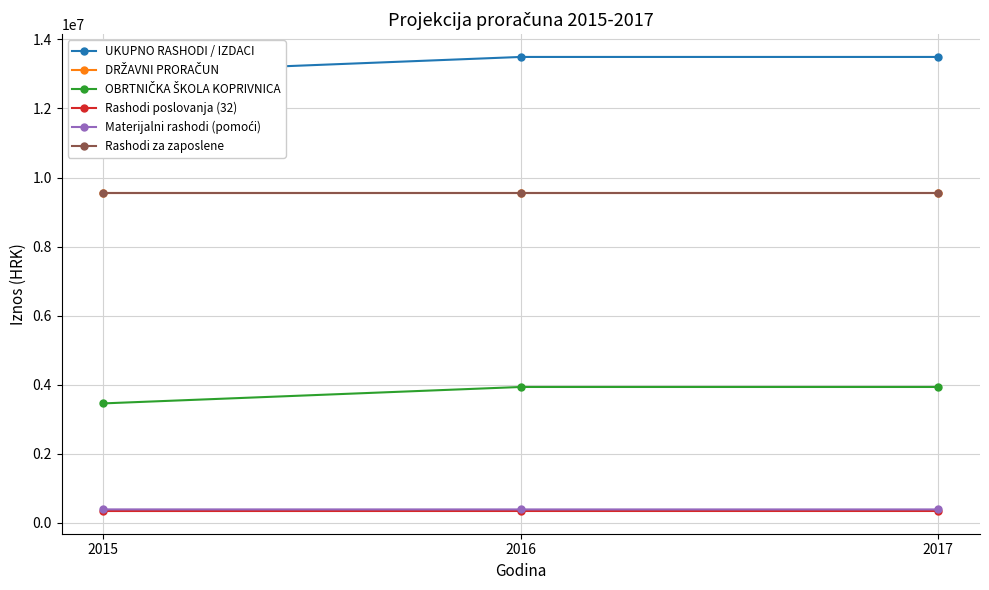

What is the value of the Materijalni rashodi (pomoći) point at the 1st from the left?

391320.0